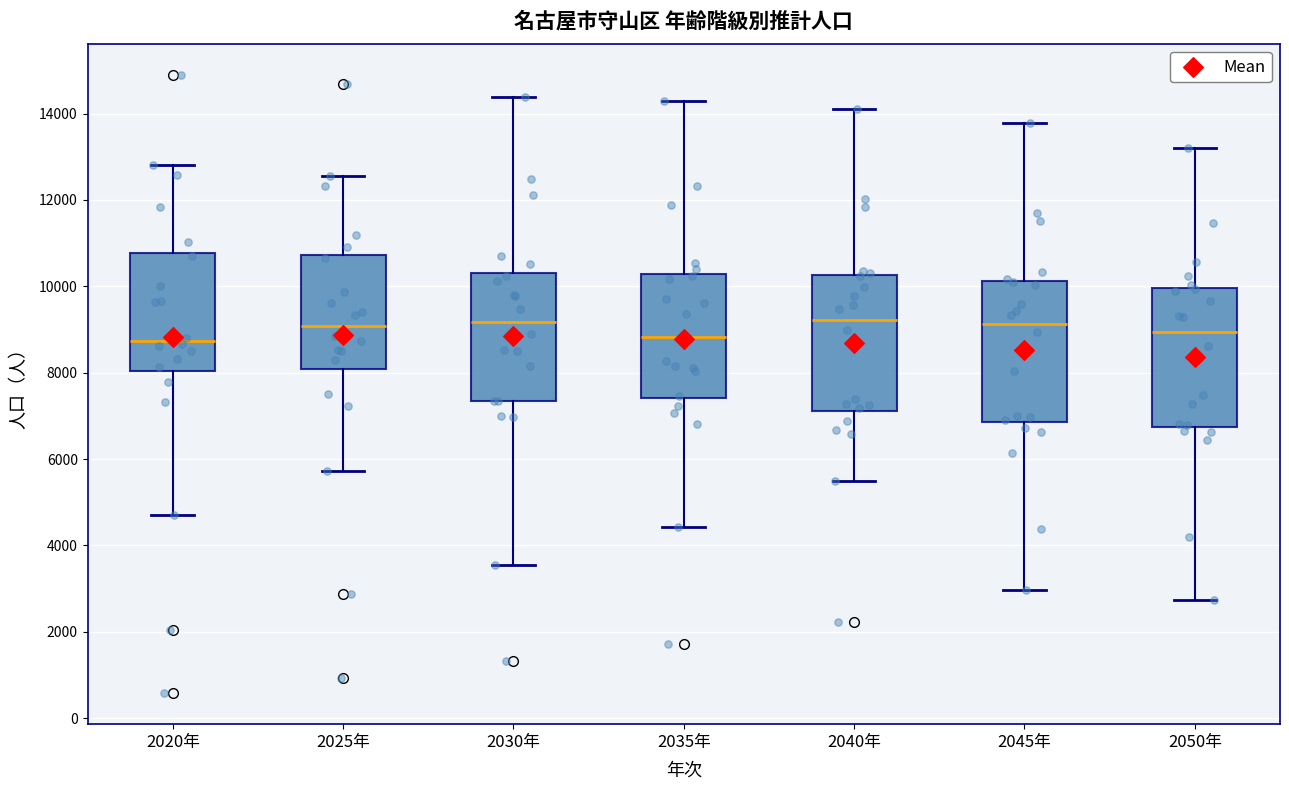

Reading left to right, read every box against the y-axis: the position of its median line, the range the box covers, and the ends of its whiskers. The values are not printed on the chart, so give them approximately, as read against the axis.

2020年: median 8800, box 8000 to 10800, whiskers 4800 to 12800
2025年: median 9000, box 8000 to 10800, whiskers 5800 to 12600
2030年: median 9200, box 7400 to 10400, whiskers 3600 to 14400
2035年: median 8800, box 7400 to 10200, whiskers 4400 to 14200
2040年: median 9200, box 7200 to 10200, whiskers 5400 to 14200
2045年: median 9200, box 6800 to 10200, whiskers 3000 to 13800
2050年: median 9000, box 6800 to 10000, whiskers 2800 to 13200